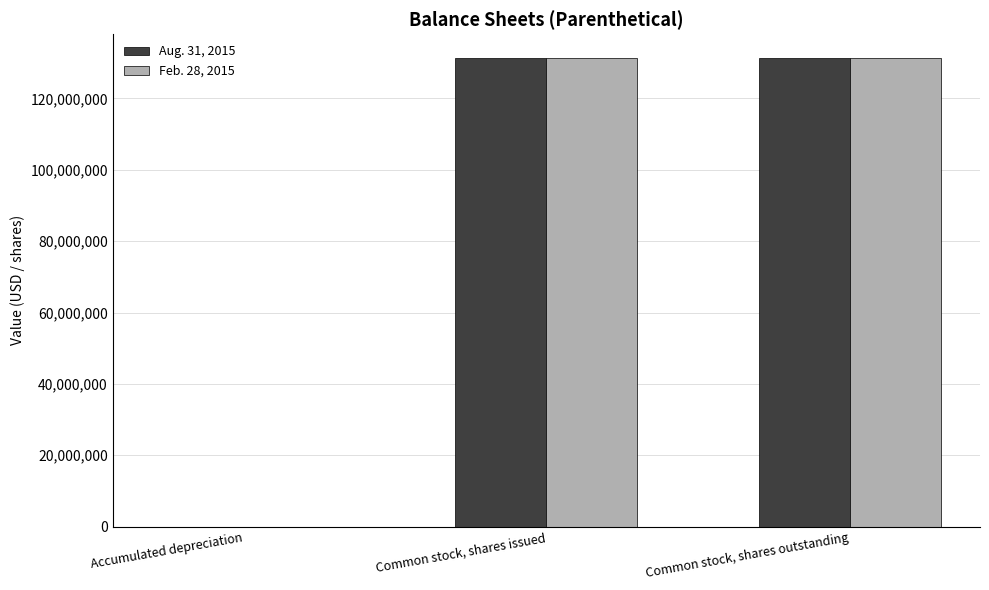

What is the maximum value shown in the chart?

131448444